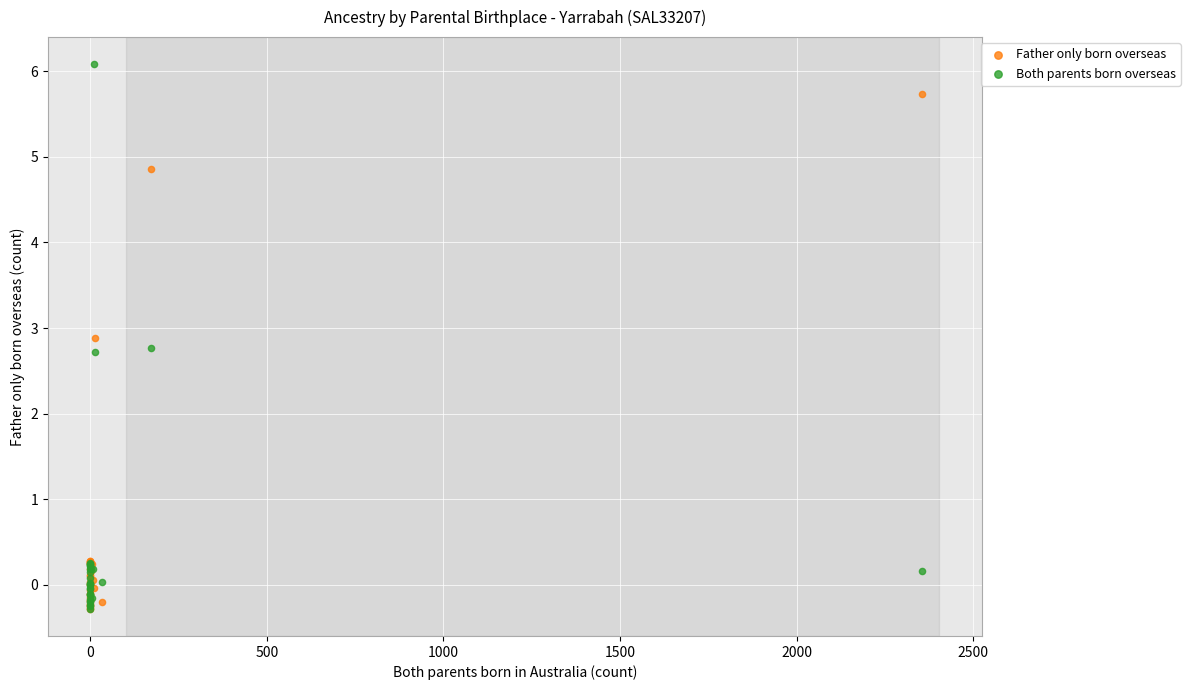

Which series contains the highest Y value?

Both parents born overseas